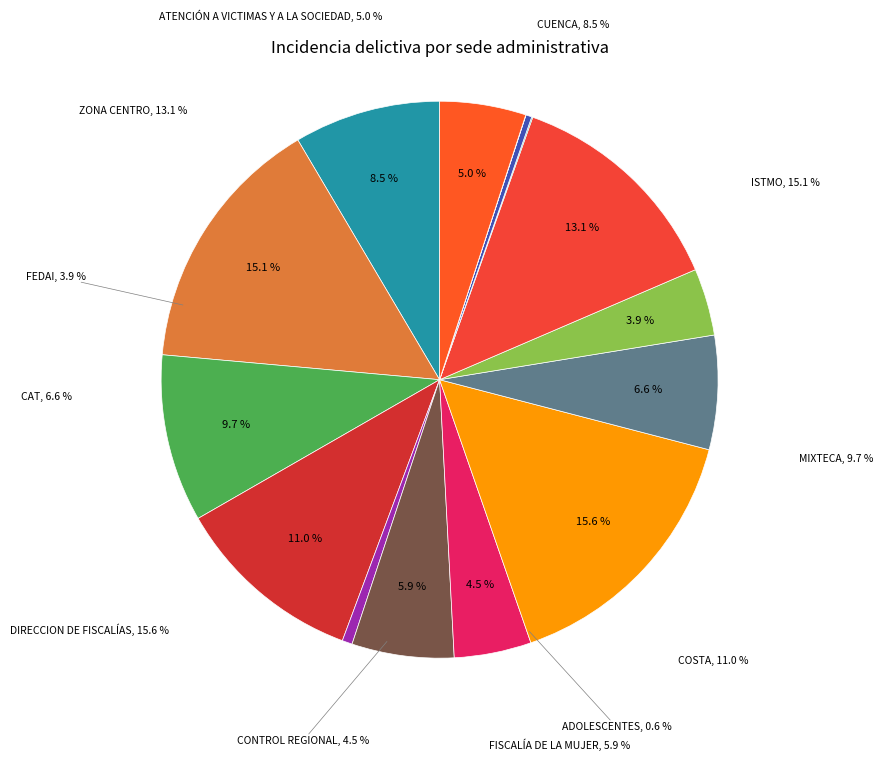

Between TRASCENDENCIA SOCIAL and CUENCA, which is larger?

CUENCA